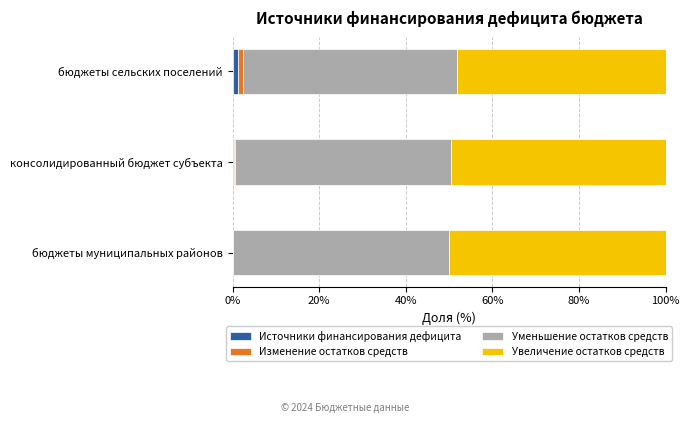

At which label does Источники финансирования дефицита reach its peak?

бюджеты сельских поселений